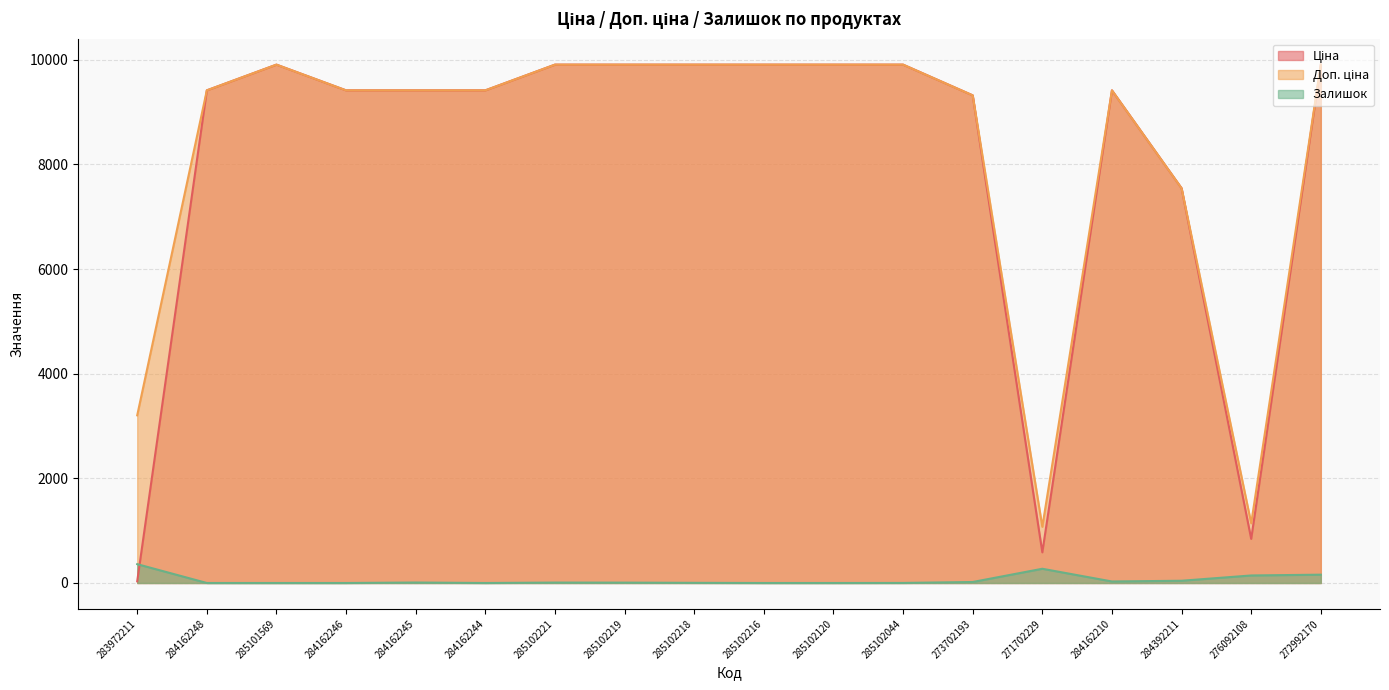

Where is Залишок nearest to the value 180?

272992170